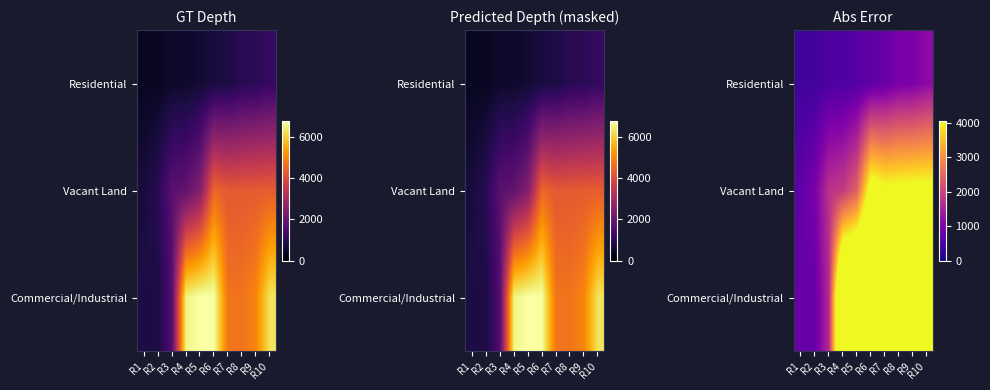

How many values in the Residential series are below 716?

5